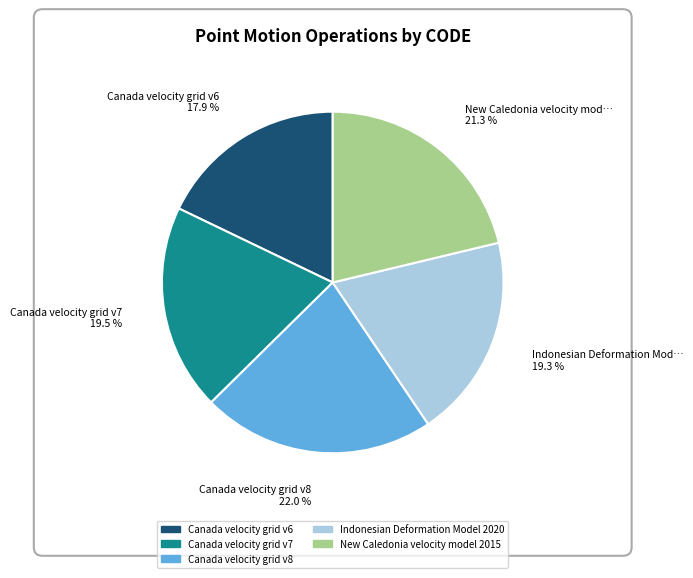

Which slice is the smallest?

Canada velocity grid v6